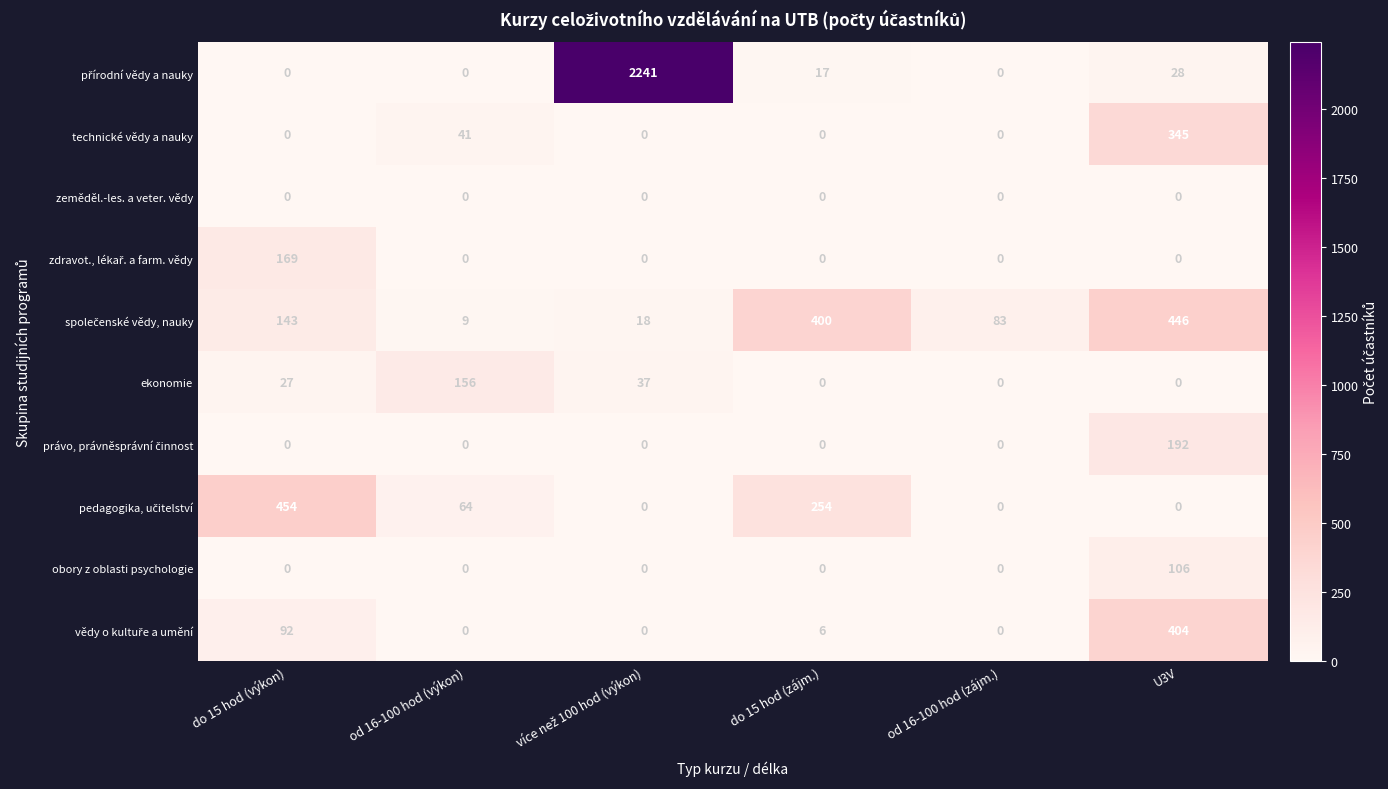

The value of technické vědy a nauky at do 15 hod (zájm.) is 0. True or false?

True